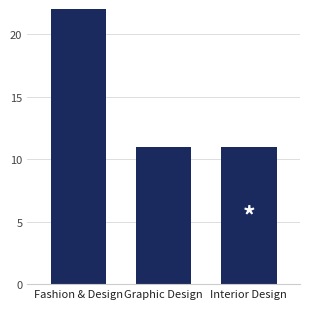

How many values are between 11 and 24?

3